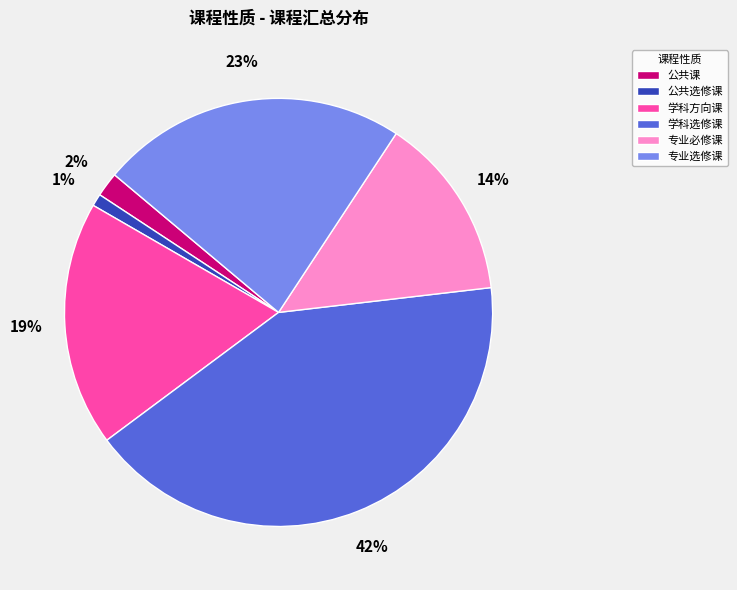

What is the largest slice in the pie chart?

学科选修课